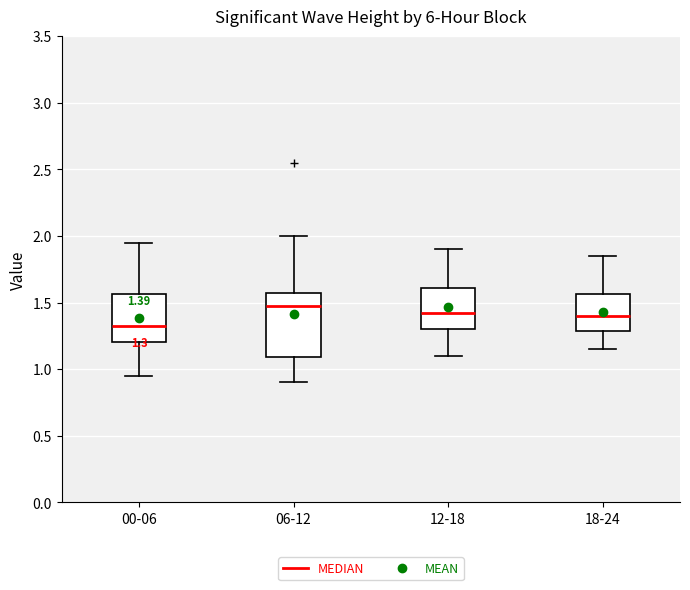

Comparing the boxes themselves (not the whiskers), which one is the tallest?

06-12